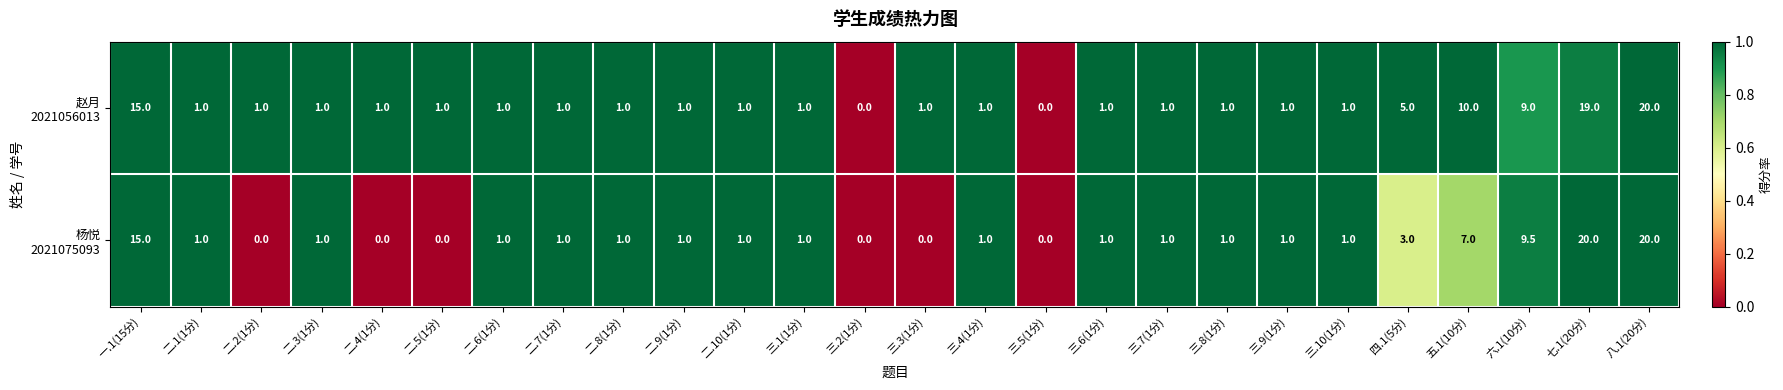

What is the maximum value shown in the chart?

20.0